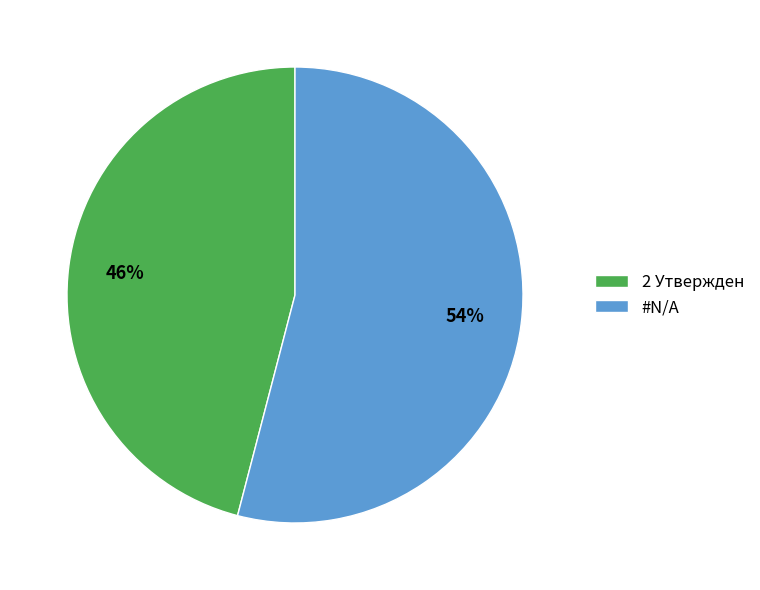

Rank the categories by value from highest to lowest.

#N/A, 2 Утвержден